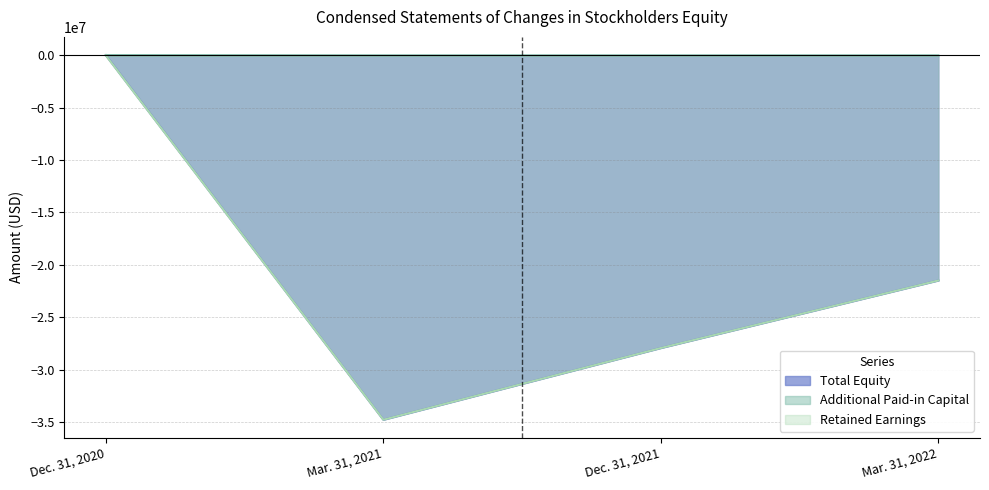

True or false: Retained Earnings and Total Equity cross at least once.

False